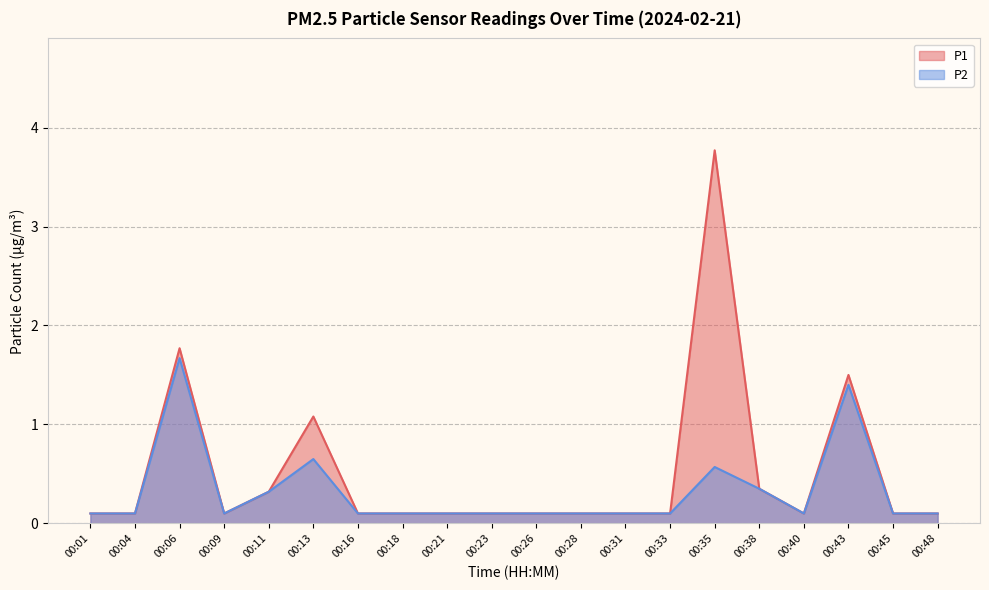

Reading right to left, extract all data points from this chart.

P1: 0.1	0.1	1.5	0.1	0.3	3.8	0.1	0.1	0.1	0.1	0.1	0.1	0.1	0.1	1.1	0.3	0.1	1.8	0.1	0.1
P2: 0.1	0.1	1.4	0.1	0.3	0.6	0.1	0.1	0.1	0.1	0.1	0.1	0.1	0.1	0.7	0.3	0.1	1.7	0.1	0.1